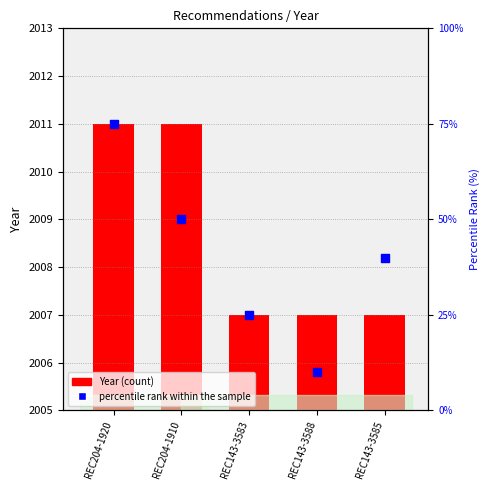

At which category is the sum across all series the highest?

REC204-1920